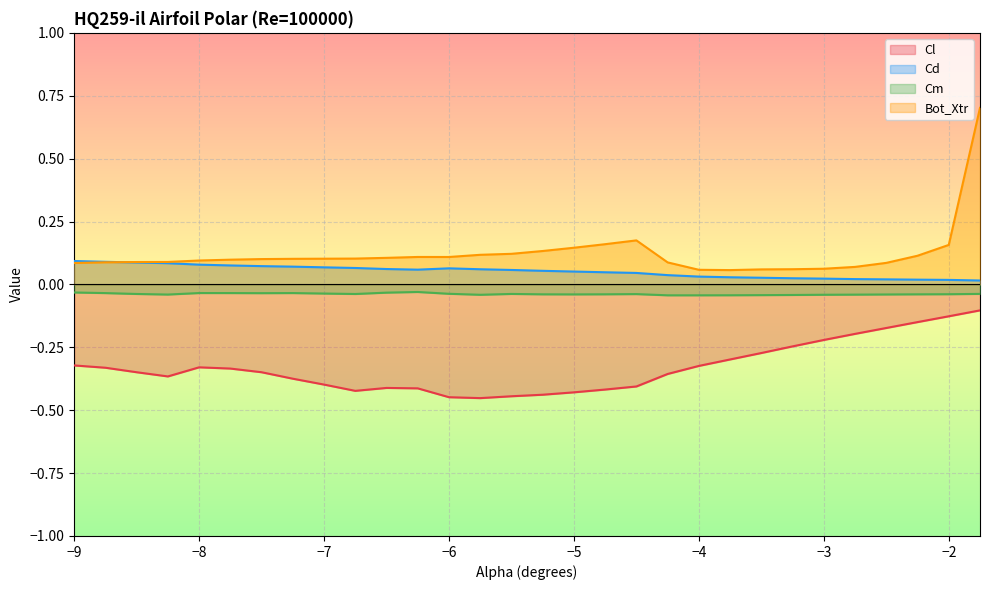

At -3.5, list the series in order from largest to smallest.

Bot_Xtr, Cd, Cm, Cl